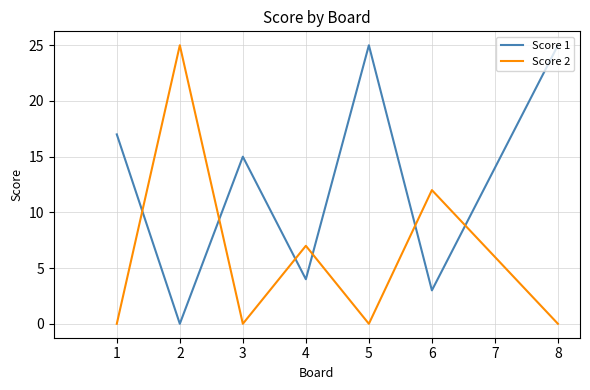

What is the sum of the Score 2 values at 4 and 8?

7